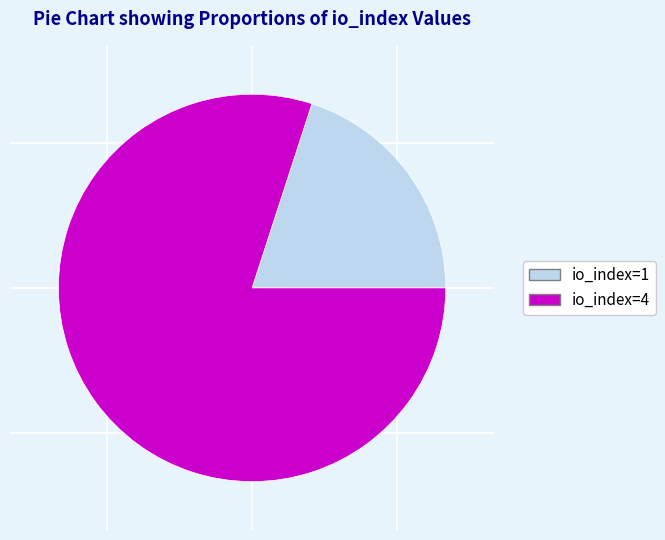

Approximately how many times larger is the value at io_index=4 compared to io_index=1?

4.0